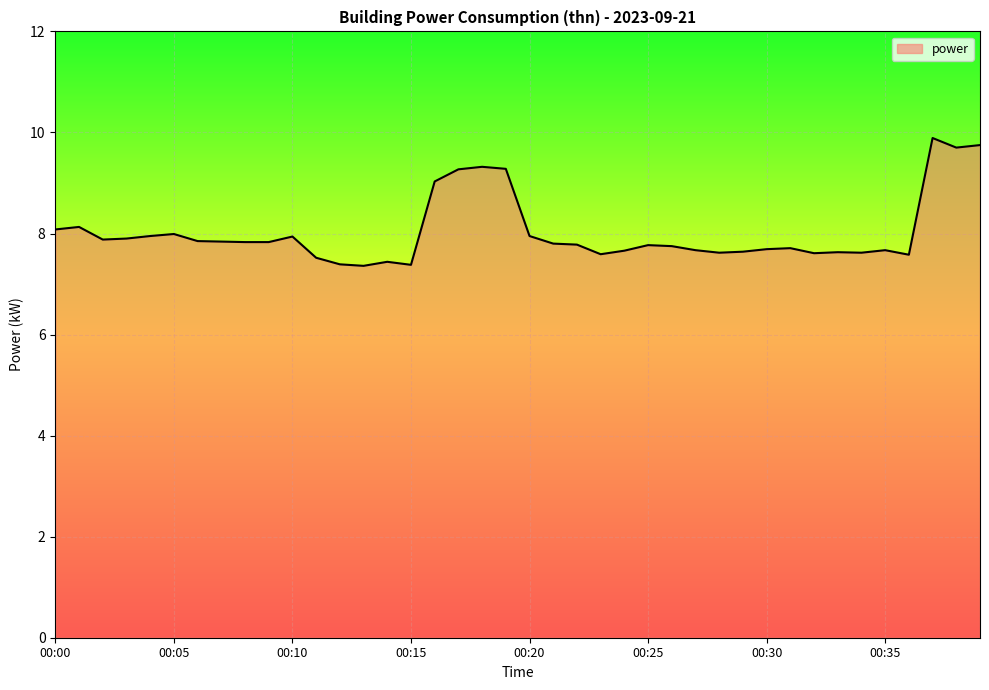

What is the maximum value shown in the chart?

9.9